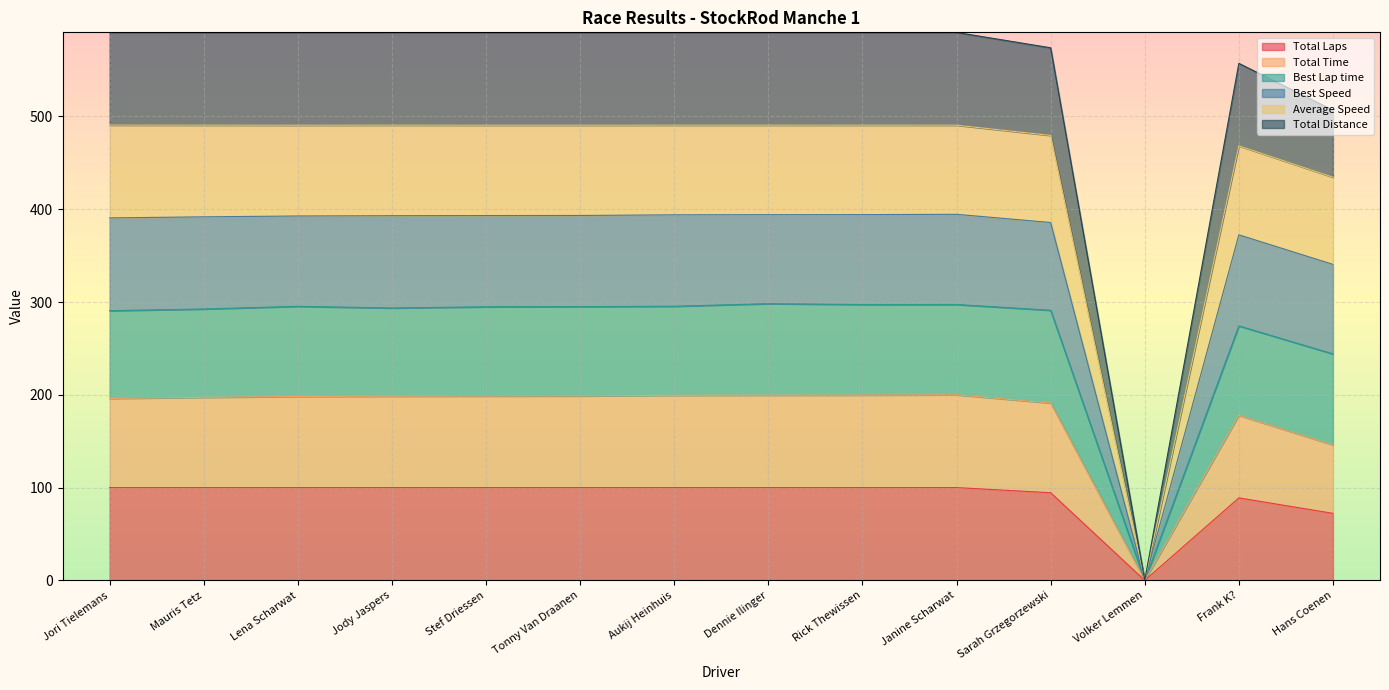

The Average Speed series shows 934.1 at Dennie Ilinger. True or false?

False